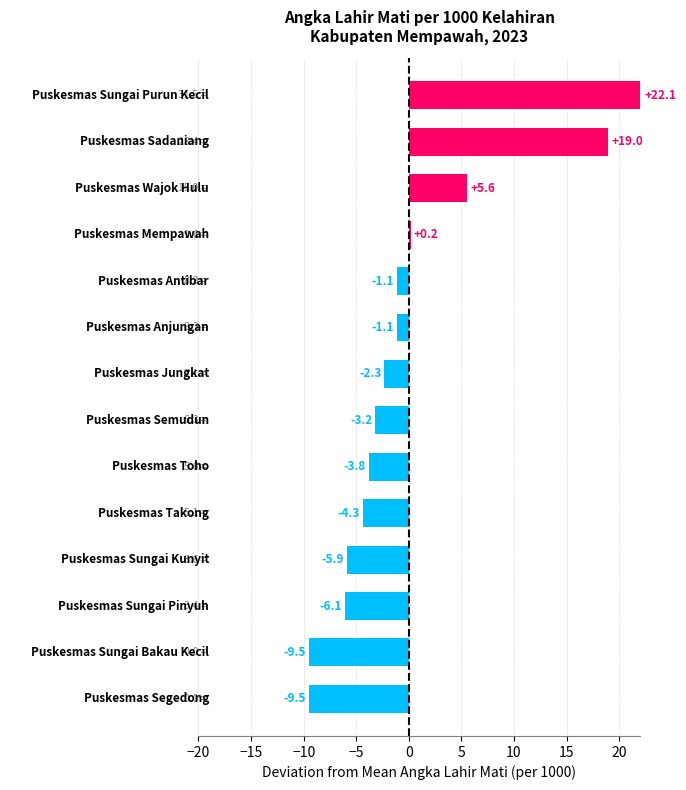

What is the difference between the second highest and minimum values?

28.4